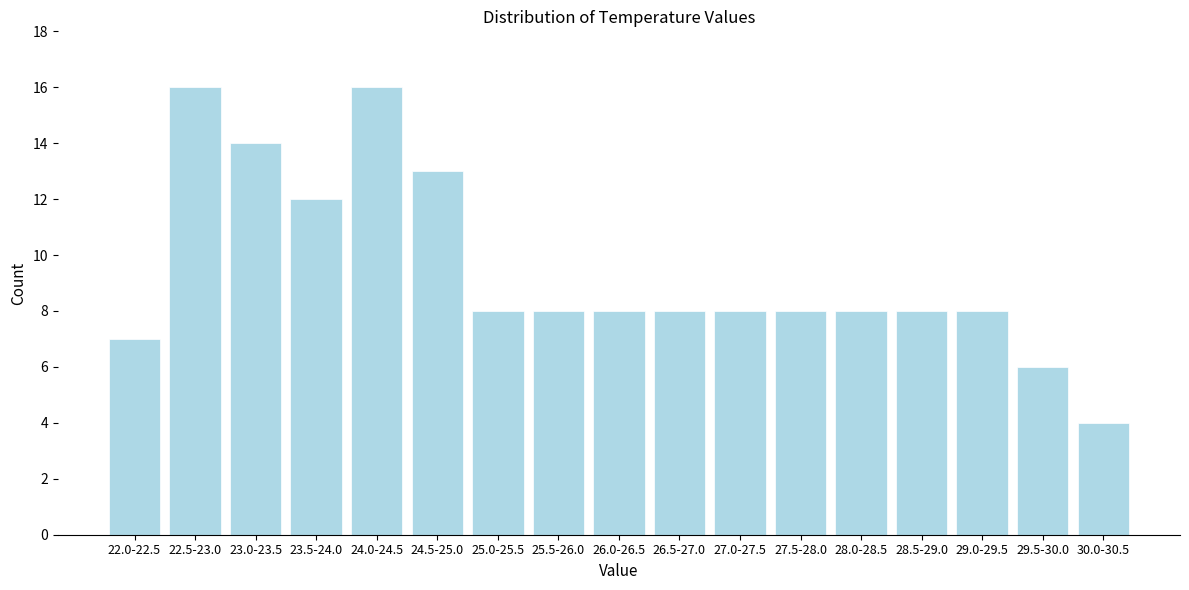

Reading left to right, transcribe all the data shown in this chart.

7	16	14	12	16	13	8	8	8	8	8	8	8	8	8	6	4